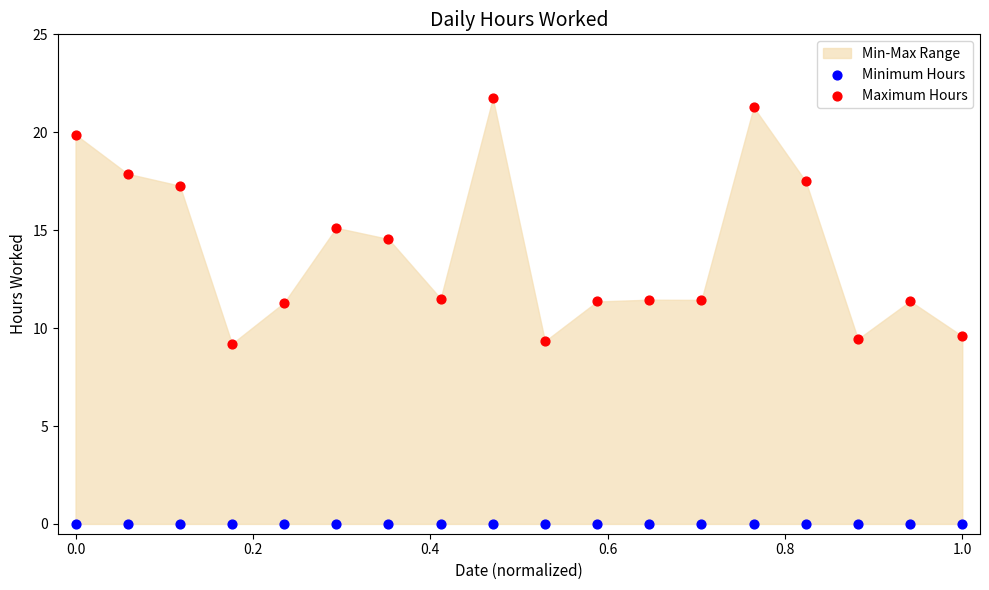

Which series reaches the minimum Y coordinate?

Minimum Hours